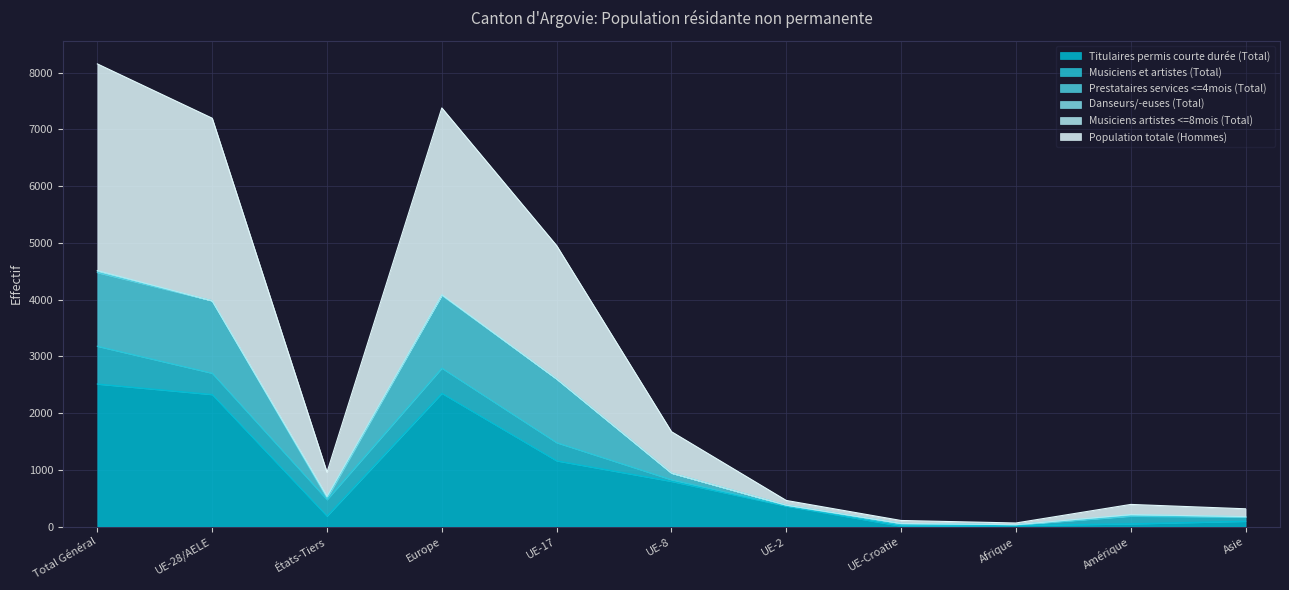

What is the highest value of the Titulaires permis courte durée (Total) series?

2512